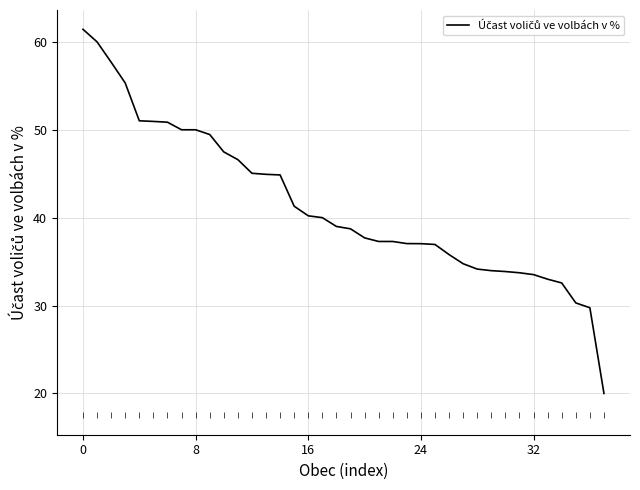

What is the difference between the maximum and minimum values?

41.4